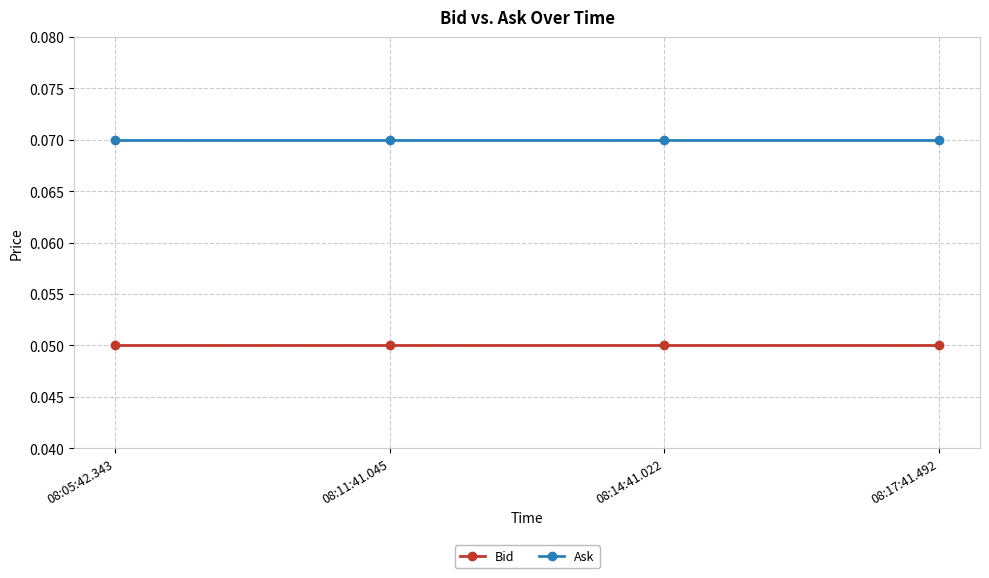

How many lines are shown in the chart?

2